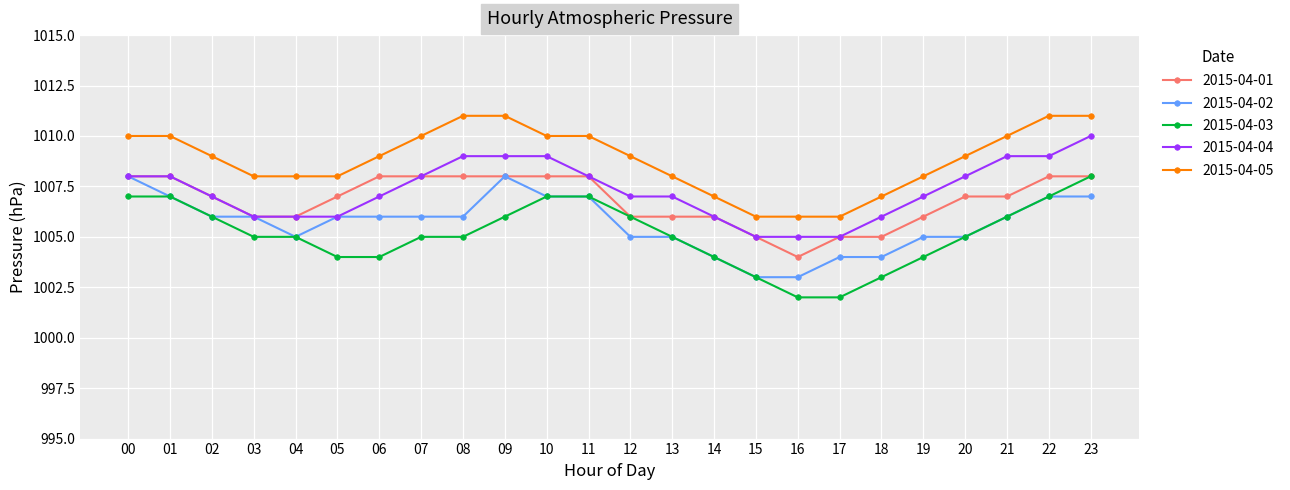

The 2015-04-02 series shows 1531 at 19. True or false?

False